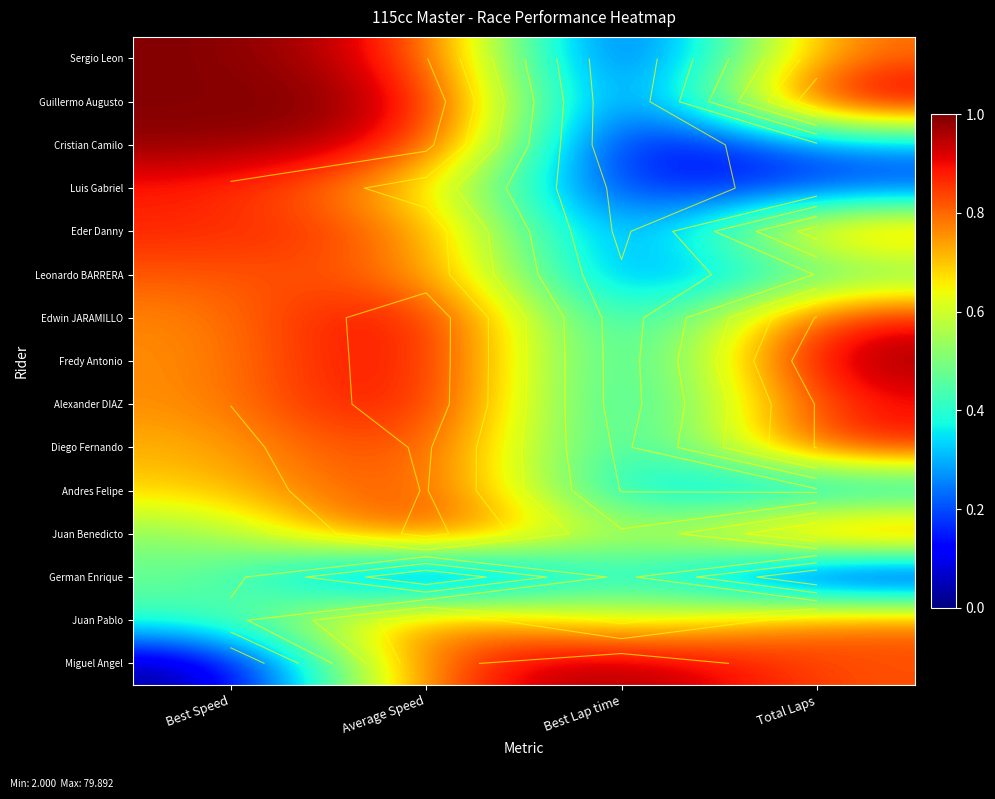

What is the average value of the Sergio Leon series?

0.7